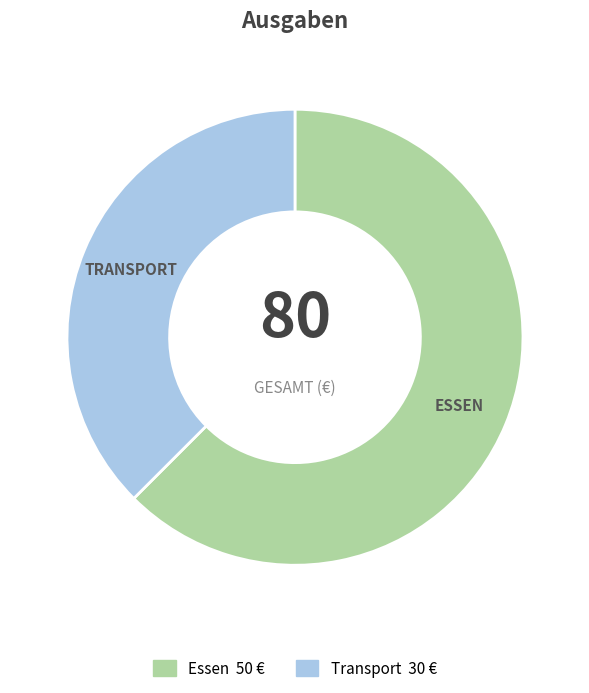

Approximately how many times larger is the value at Essen compared to Transport?

1.7